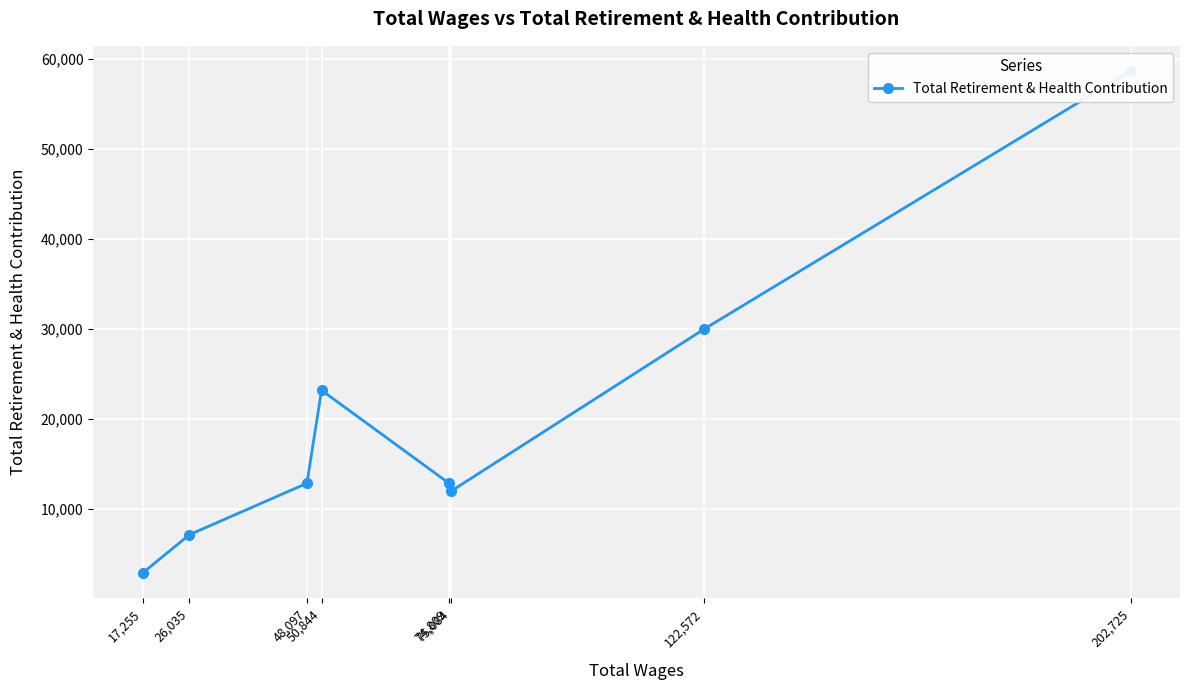

What is the difference between the second highest and minimum values?

27068